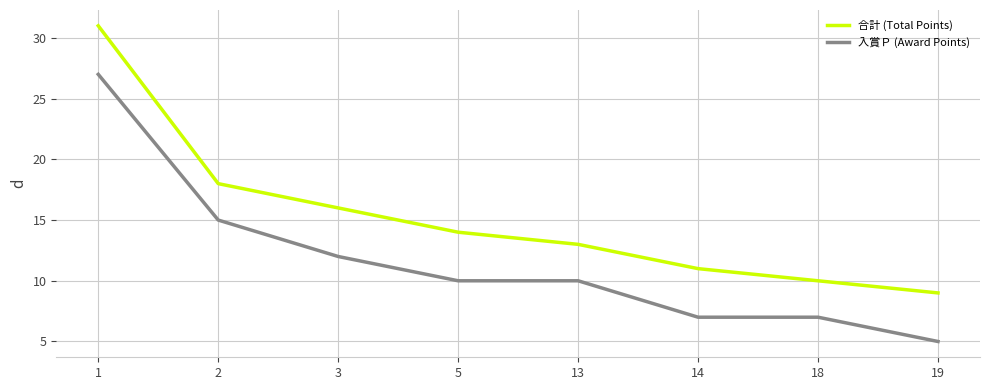

How many lines are shown in the chart?

2